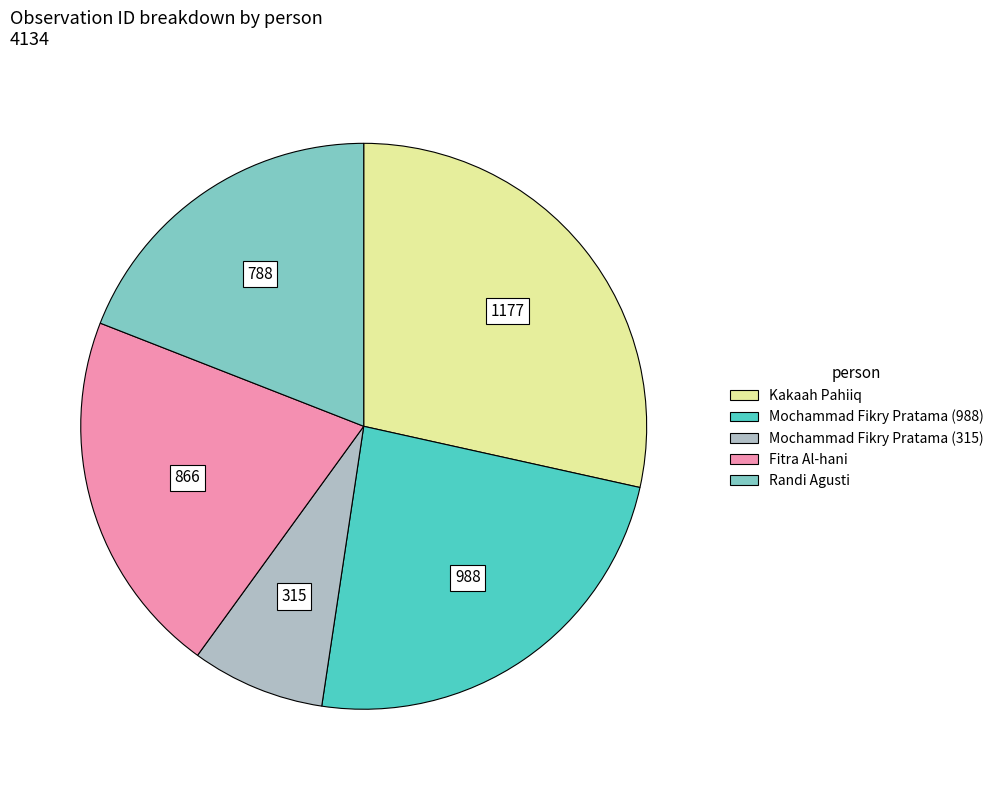

Is there any slice that represents more than half of the pie?

No